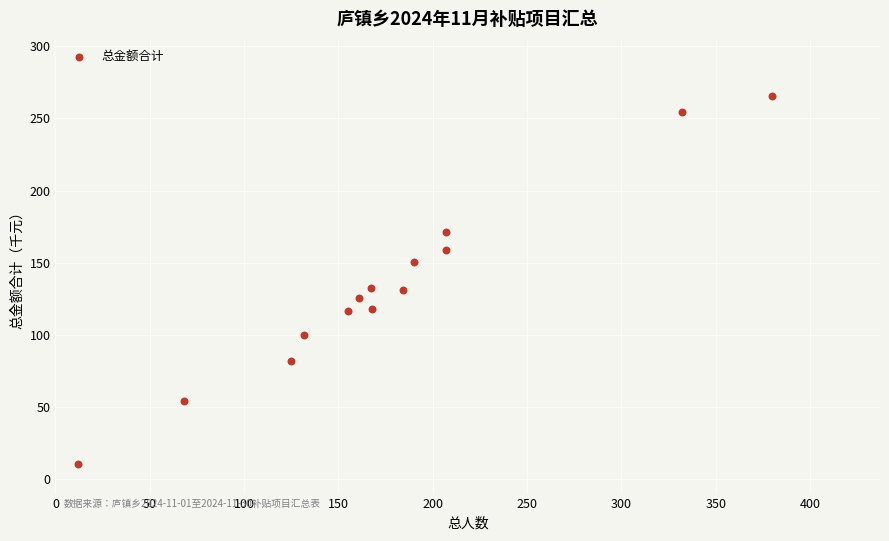

What is the range of X values (max minus min)?

368.0